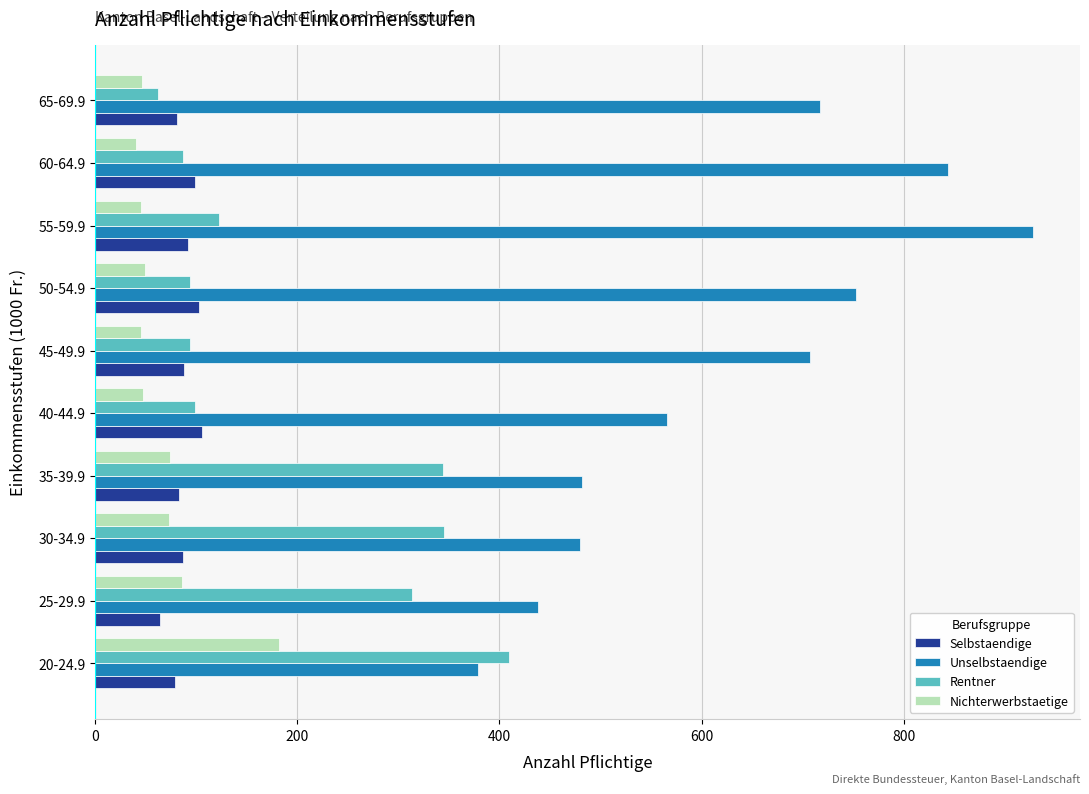

What is the difference between the highest and lowest values at 30-34.9?

407